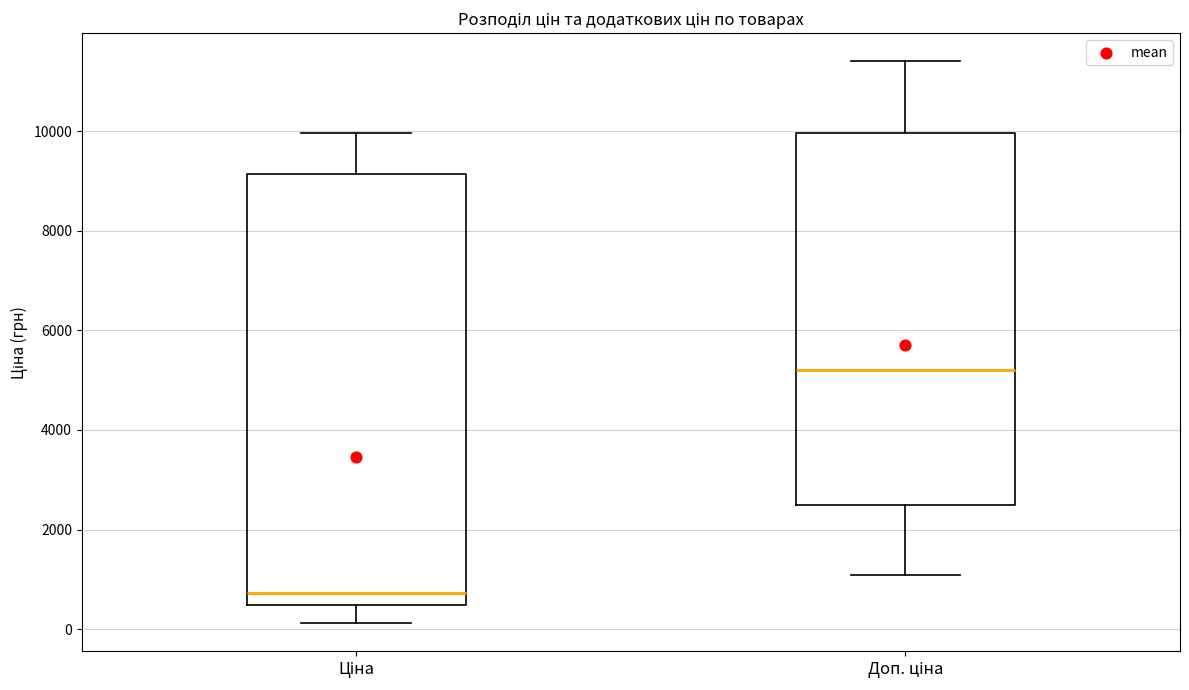

Reading left to right, transcribe this box plot: for each box, give where its median line is, the range the box spans, and where its two whiskers end, as read against the y-axis. The values are not printed on the chart, so give them approximately, as read against the axis.

Ціна: median 800, box 400 to 9200, whiskers 200 to 10000
Доп. ціна: median 5200, box 2400 to 10000, whiskers 1000 to 11400